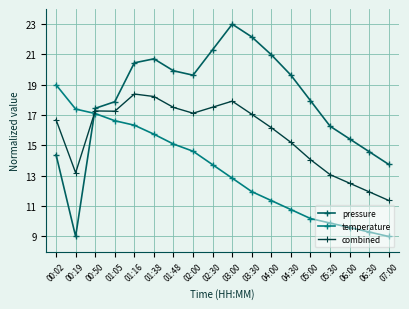

Rank the series at 01:05 from highest to lowest value.

pressure, combined, temperature